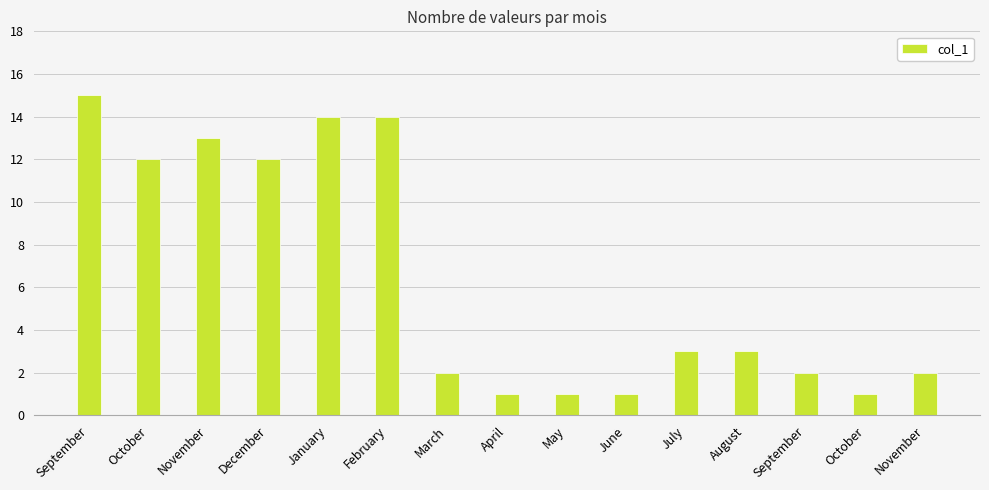

List the labels in order of value, largest first.

September, January, February, November, October, December, July, August, March, September, November, April, May, June, October